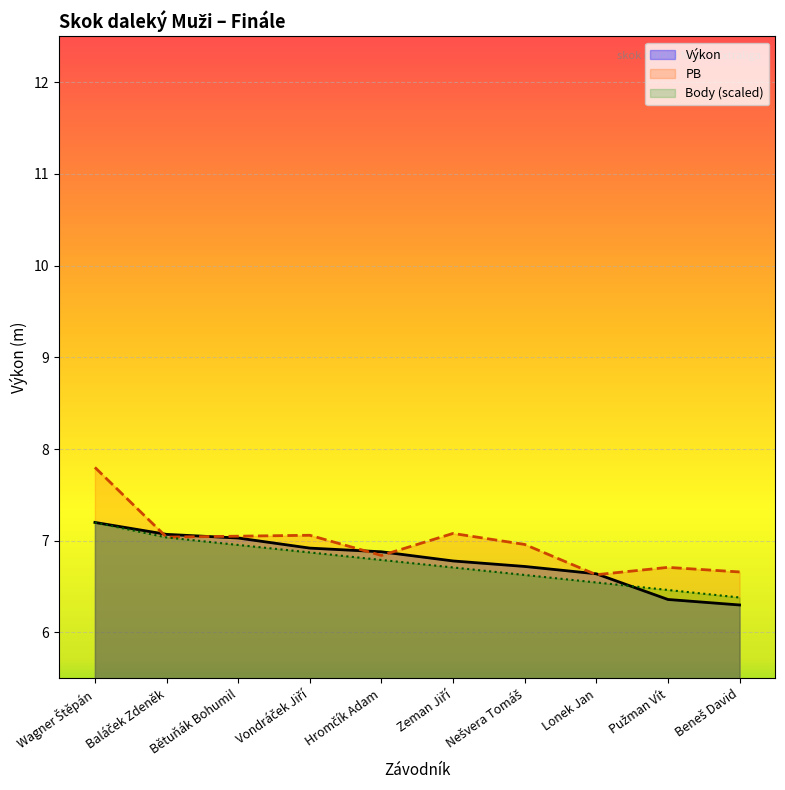

At Bětuňák Bohumil, list the series in order from smallest to largest.

Body (scaled), Výkon, PB